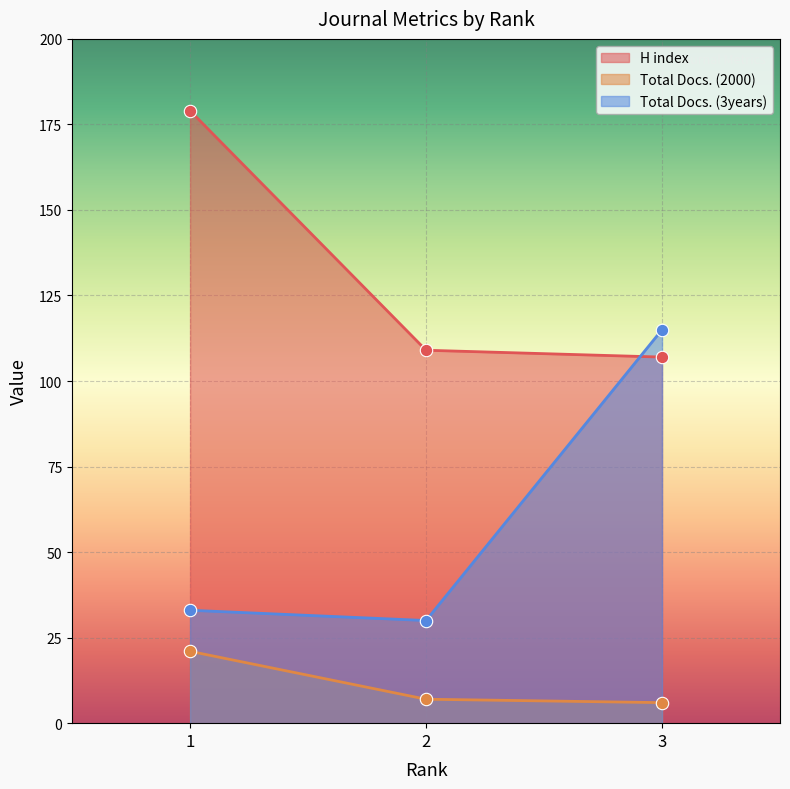

Is the value of Total Docs. (2000) at 1 greater than the value of H index at 1?

No